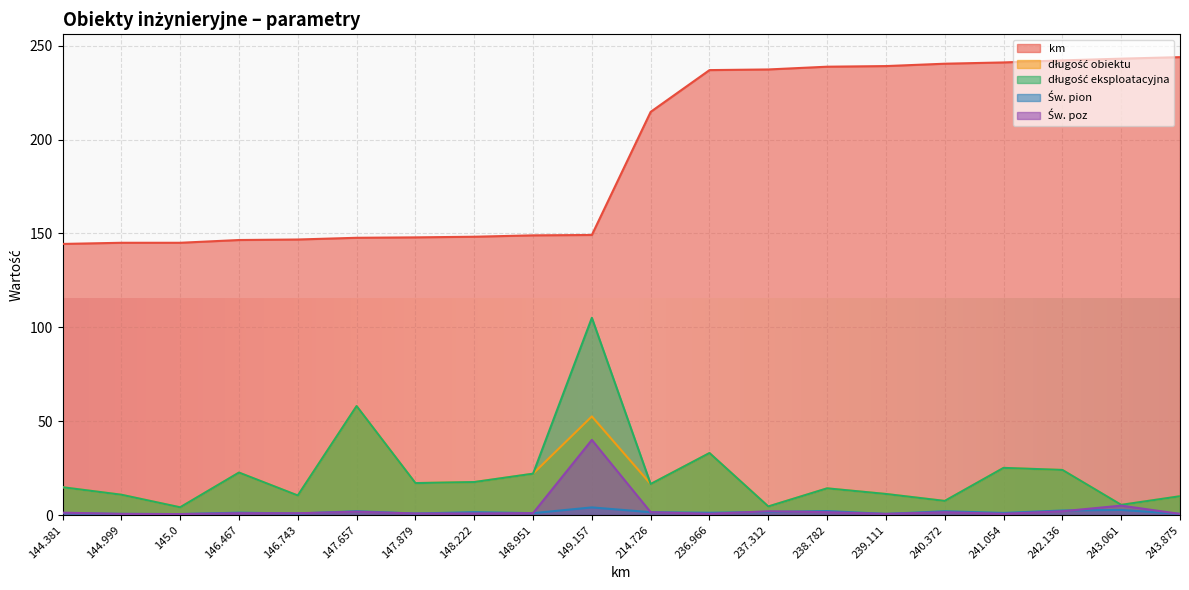

What is the difference between the maximum and minimum values in the długość eksploatacyjna series?

100.9